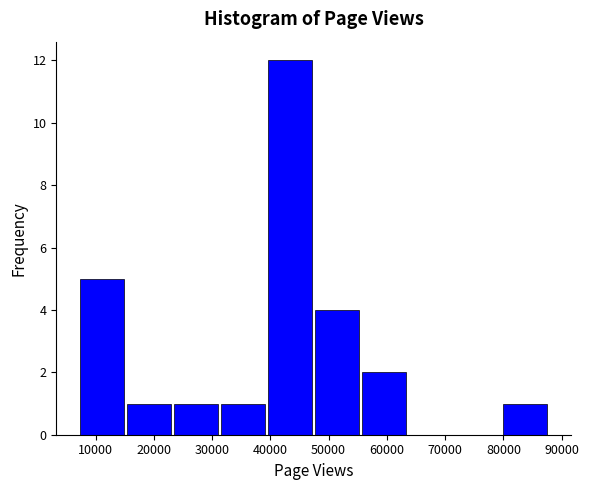

Reading left to right, transcribe this chart: for each bar, give the range it covers on the x-axis and its height. Neither the bar edges nor the heights are printed on the chart, so give them approximately, as read against the axes.

7000 to 15000: 5
15000 to 23000: 1
23000 to 31000: 1
31000 to 40000: 1
40000 to 48000: 12
48000 to 56000: 4
56000 to 64000: 2
64000 to 72000: 0
72000 to 80000: 0
80000 to 88000: 1